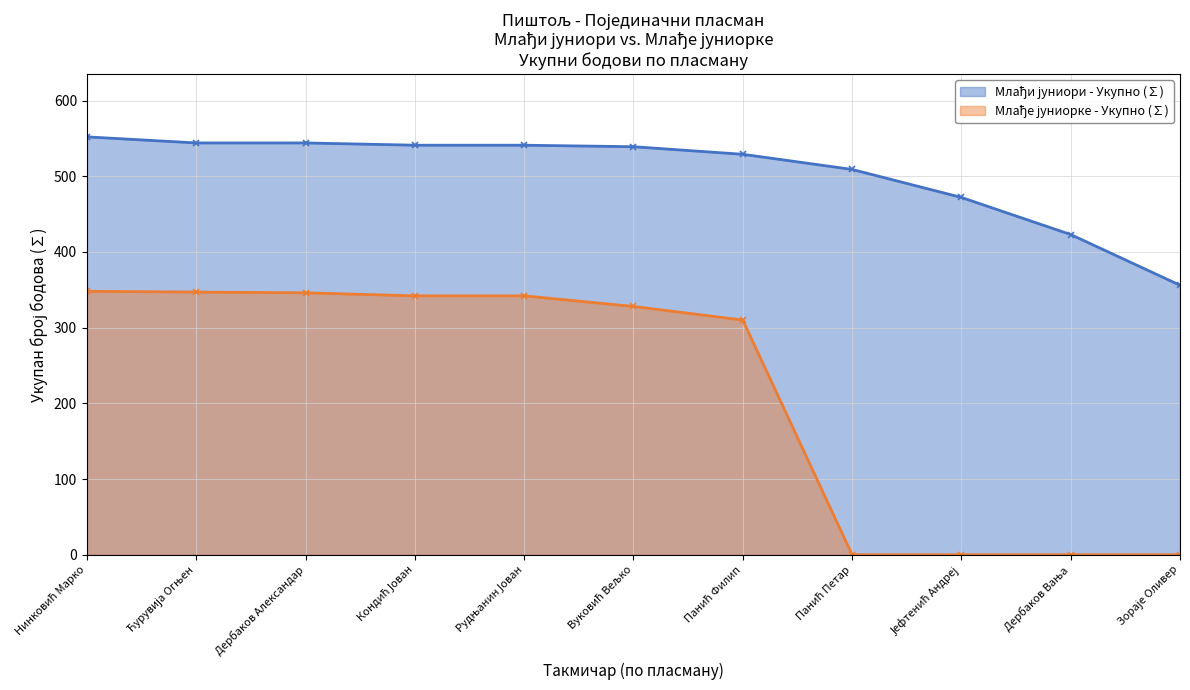

True or false: Млађе јуниорке - Укупно (∑) and Млађи јуниори - Укупно (∑) cross at least once.

False